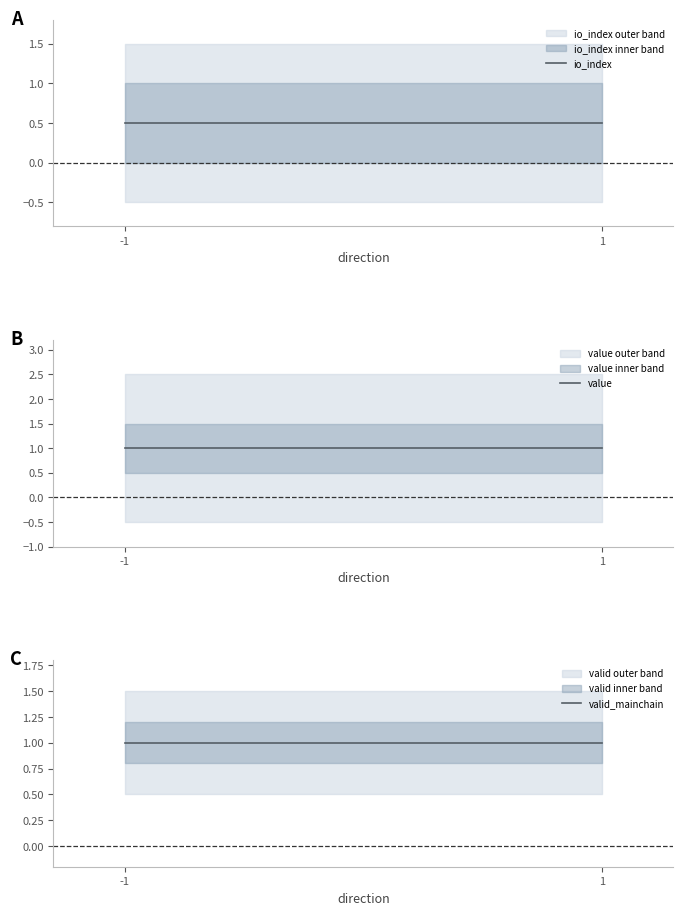

What is the total value across all series at -1?

2.5